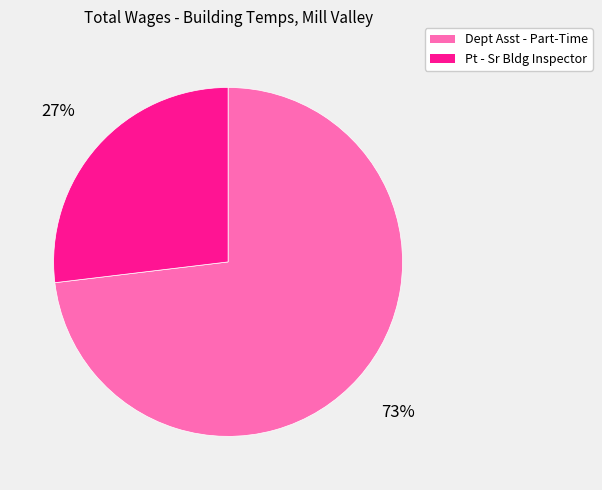

What is the ratio of the value at Dept Asst - Part-Time to the value at Pt - Sr Bldg Inspector?

2.7